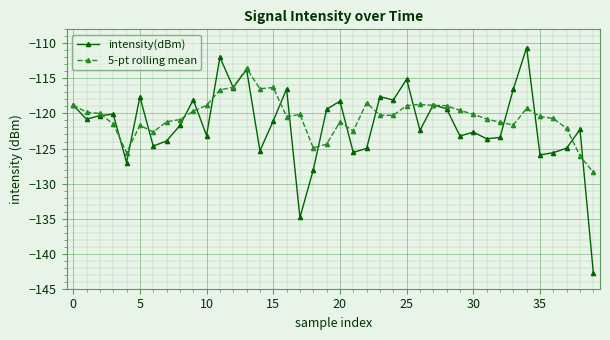

Rank the series by their maximum value, from lowest to highest.

5-pt rolling mean, intensity(dBm)